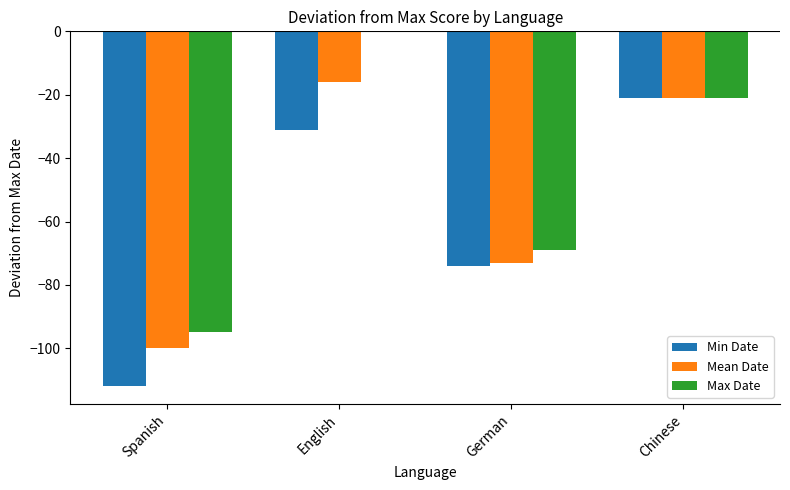

Is it true that Min Date equals -112 at Spanish?

True